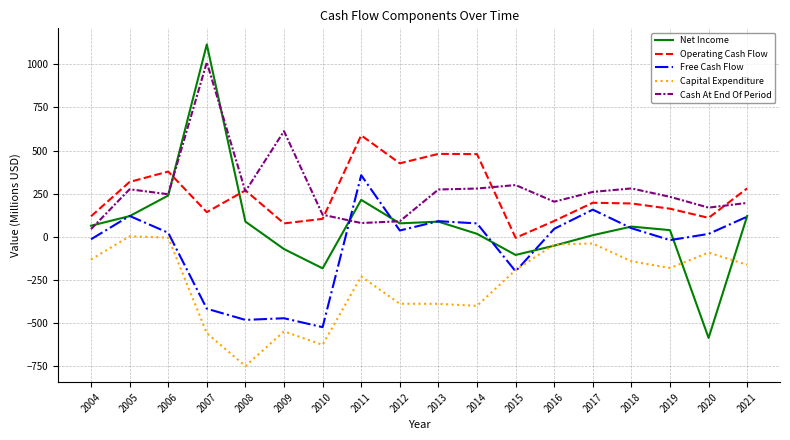

Is the value of Capital Expenditure at 2016 greater than the value of Net Income at 2017?

No